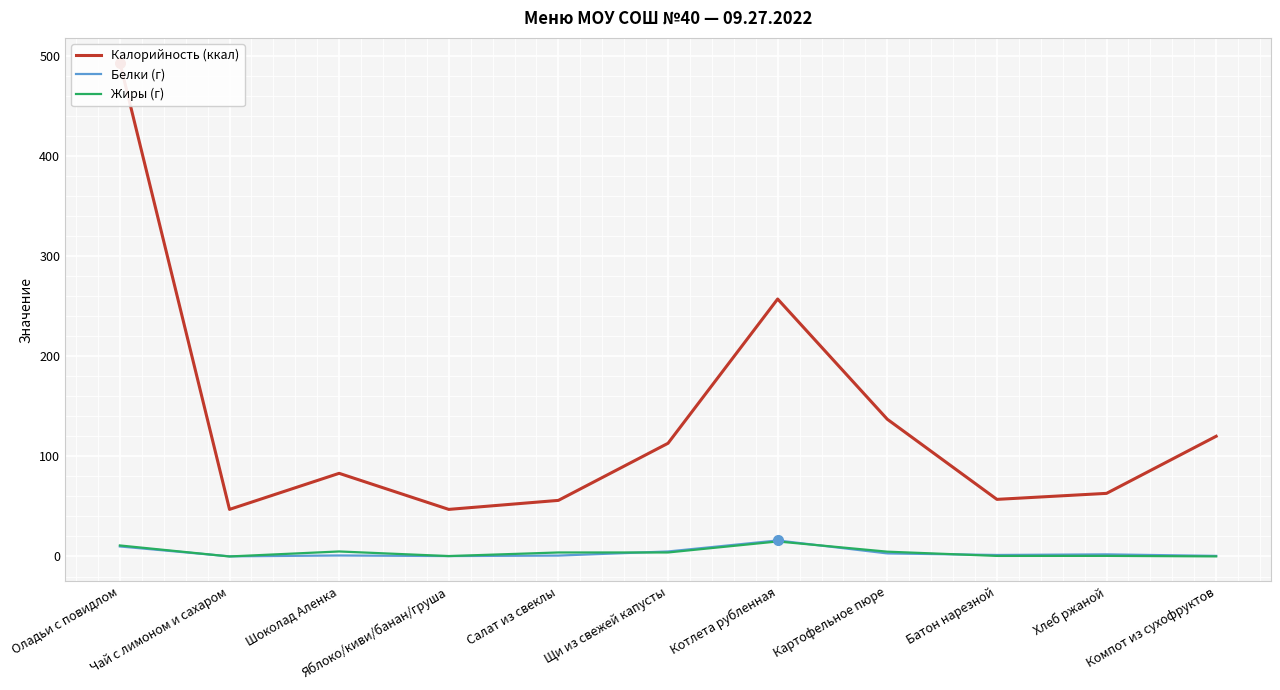

What is the difference between the maximum and minimum values in the Жиры (г) series?

15.0